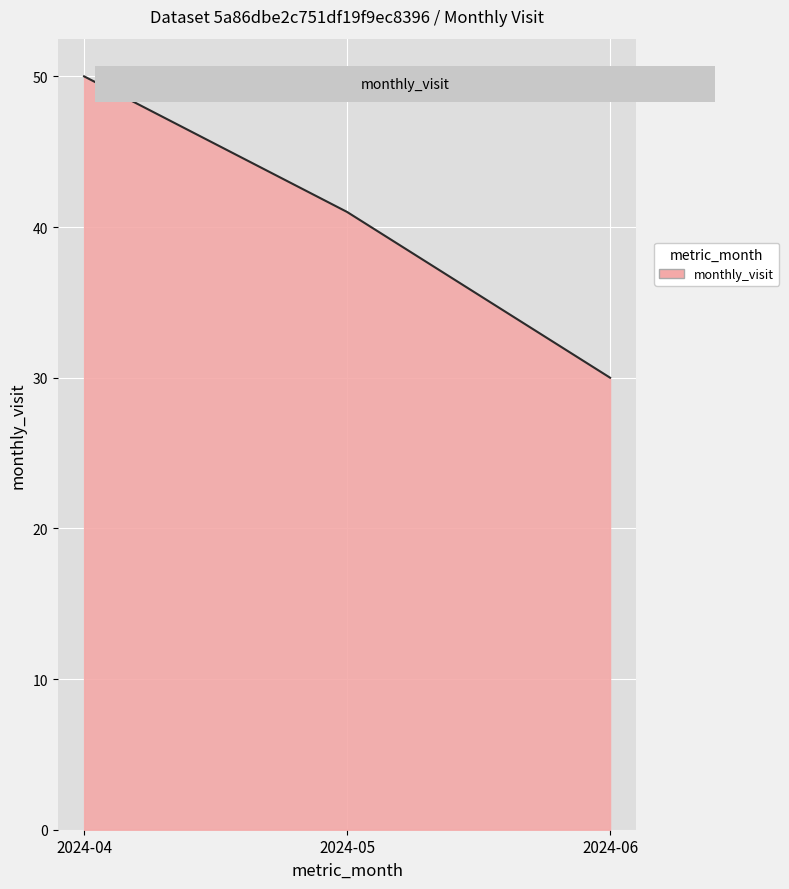

What is the ratio of the value at 2024-04 to the value at 2024-06?

1.7